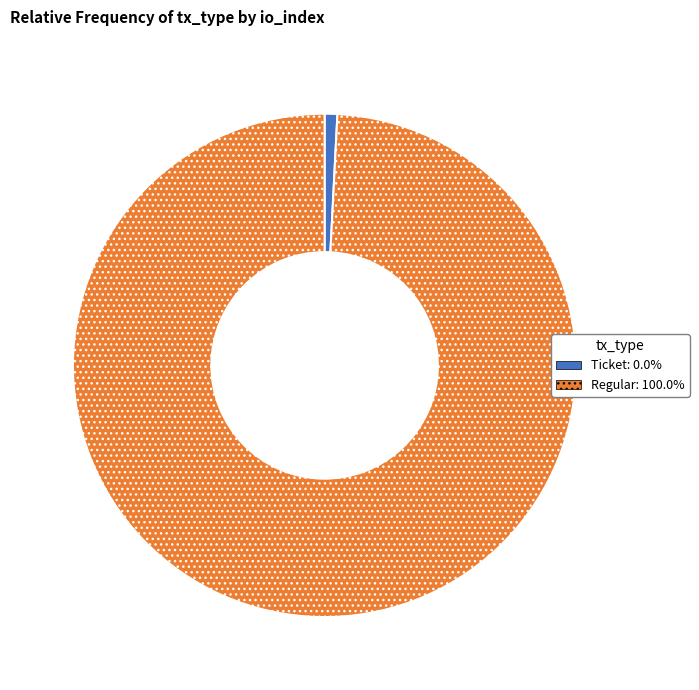

Is there any slice that represents more than half of the pie?

Yes